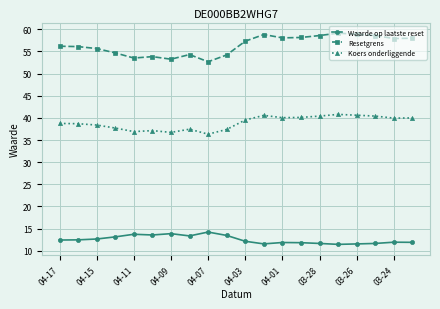

True or false: Koers onderliggende has more than 1 points higher than both neighbors.

True